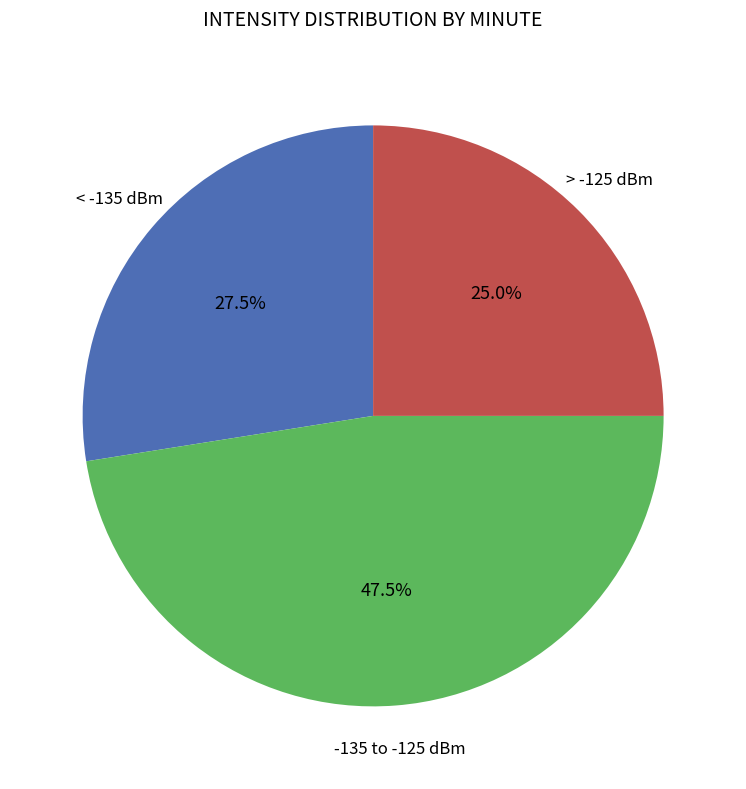

How many slices are in this pie chart?

3